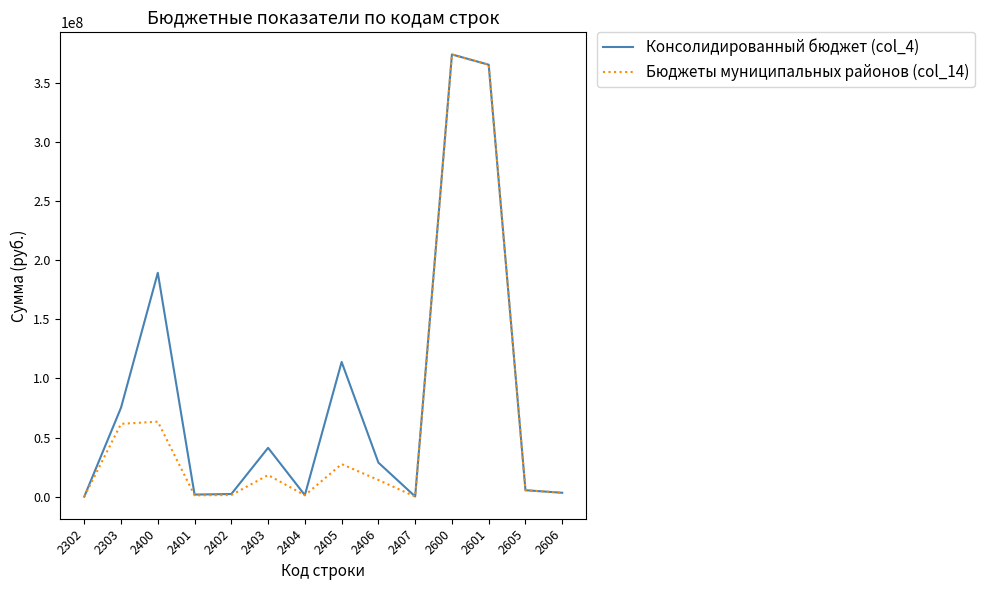

Is the value of Консолидированный бюджет (col_4) at 2400 greater than the value of Бюджеты муниципальных районов (col_14) at 2303?

Yes